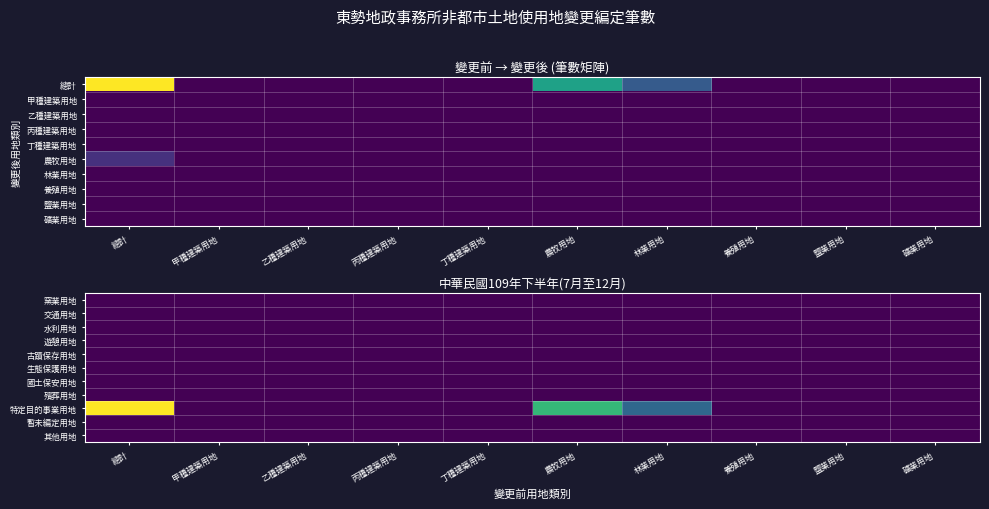

Which label corresponds to the largest value in the chart?

總計